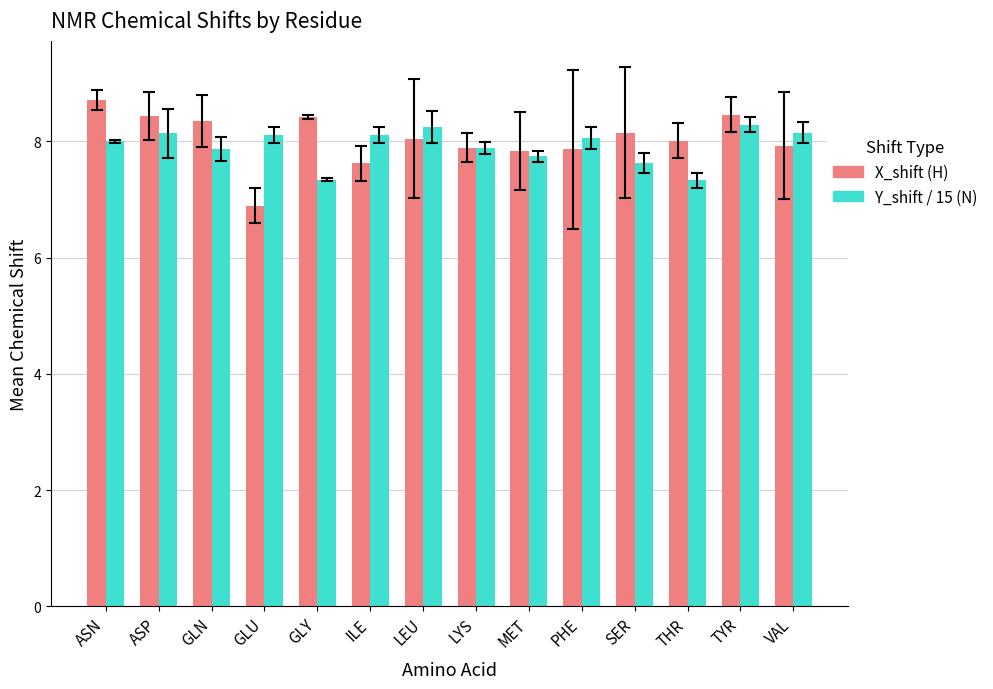

What is the value of the Y_shift / 15 (N) bar at the 9th from the left?

7.7